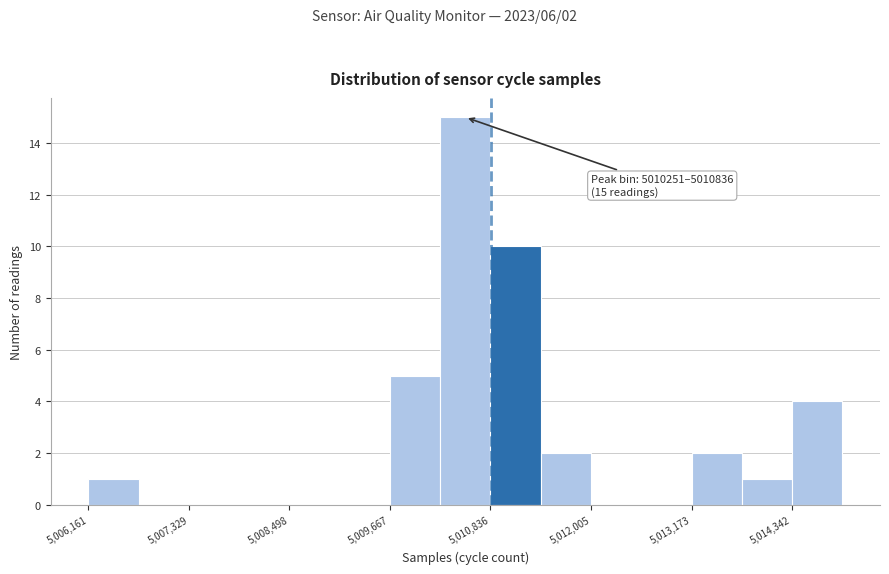

Around what value on the x-axis is the tallest bar? Give the approximate position of its centre, as read against the axis.

5010600